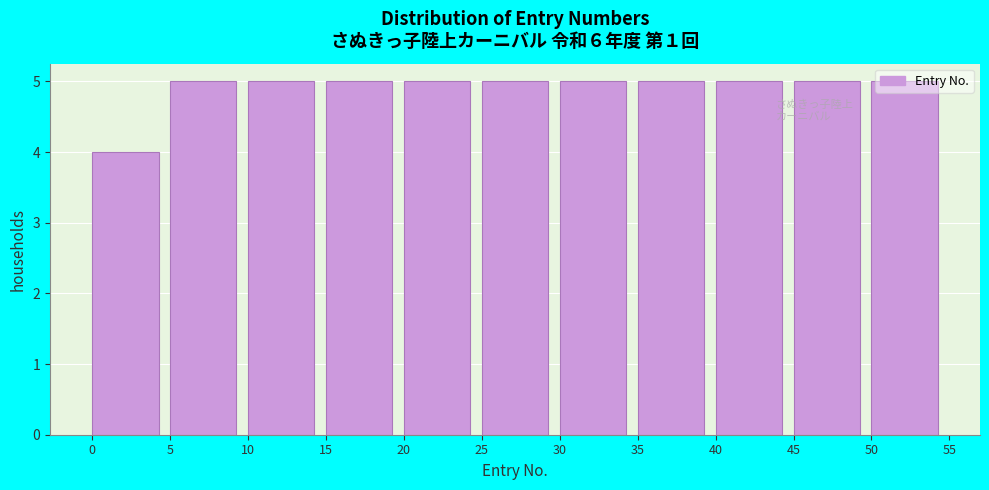

Reading left to right, transcribe this chart: for each bar, give the range it covers on the x-axis and its height. The values are not printed on the chart, so give them approximately, as read against the axis.

0 to 5: 4
5 to 10: 5
10 to 15: 5
15 to 20: 5
20 to 25: 5
25 to 30: 5
30 to 35: 5
35 to 40: 5
40 to 45: 5
45 to 50: 5
50 to 55: 5